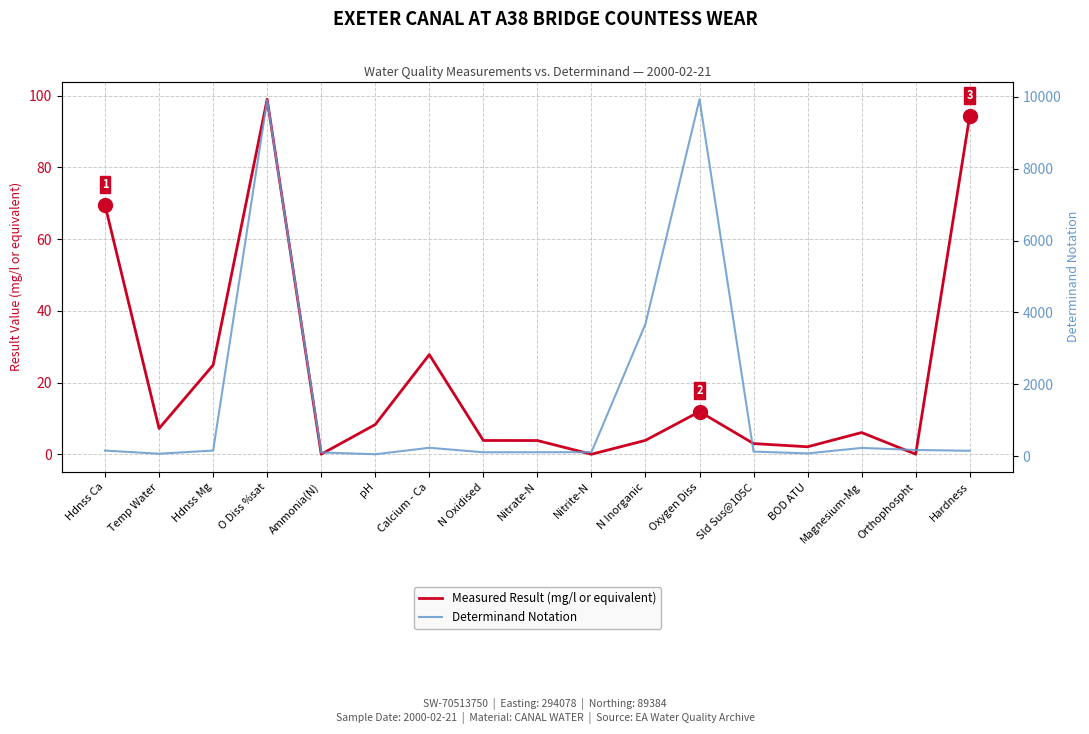

At Magnesium-Mg, list the series in order from smallest to largest.

Measured Result (mg/l or equivalent), Determinand Notation